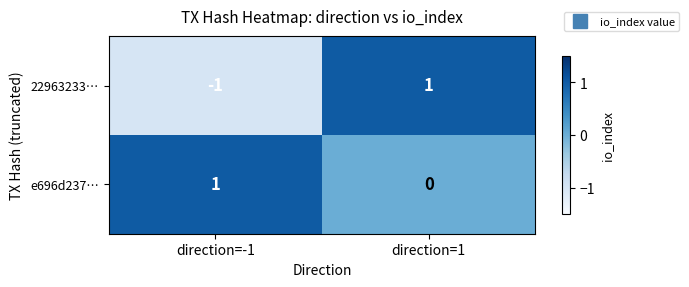

Count the number of data series in this chart.

2